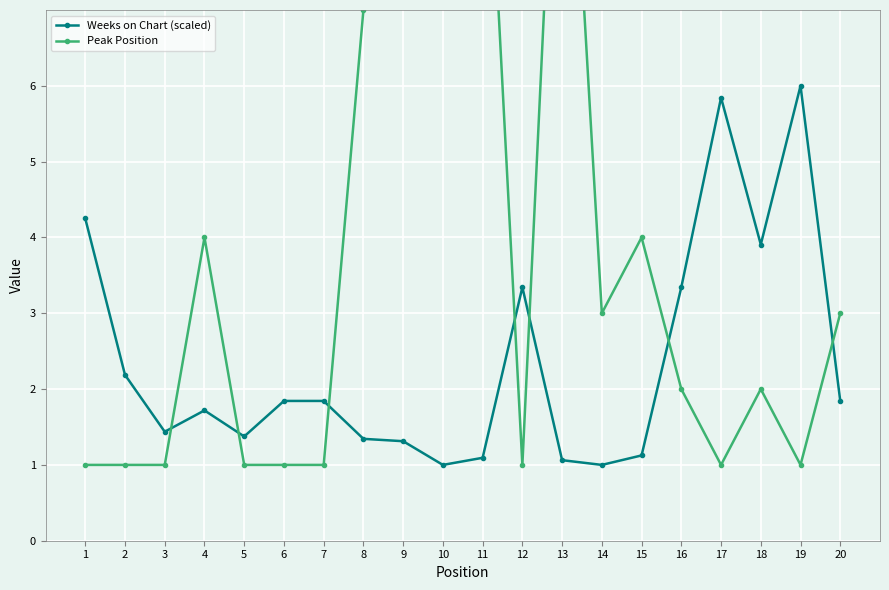

What is the sum of all Peak Position values?

76.0